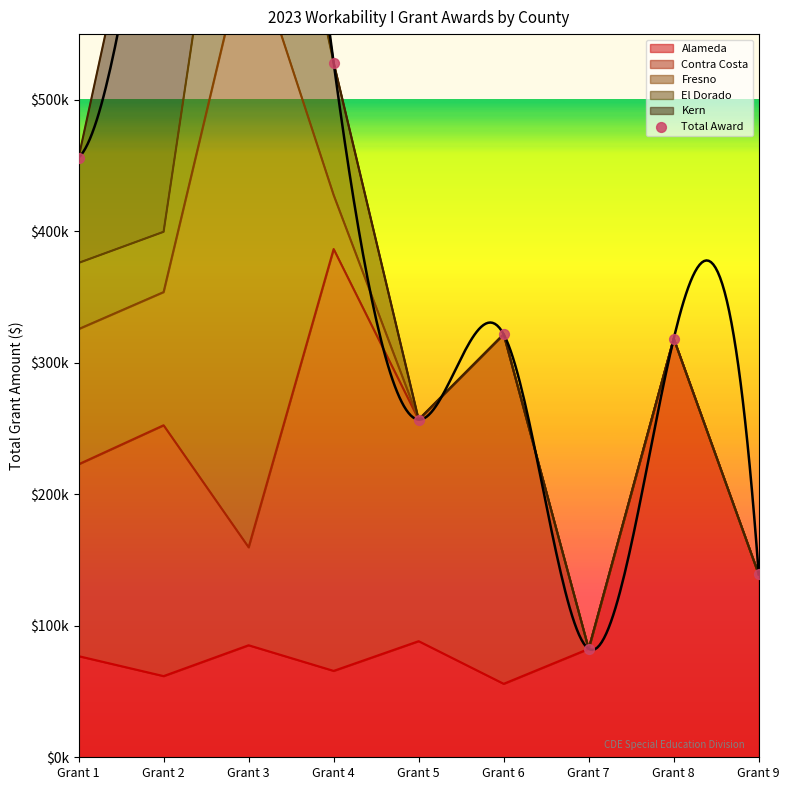

What is the change in value from Grant 5 to Grant 8?

+61615